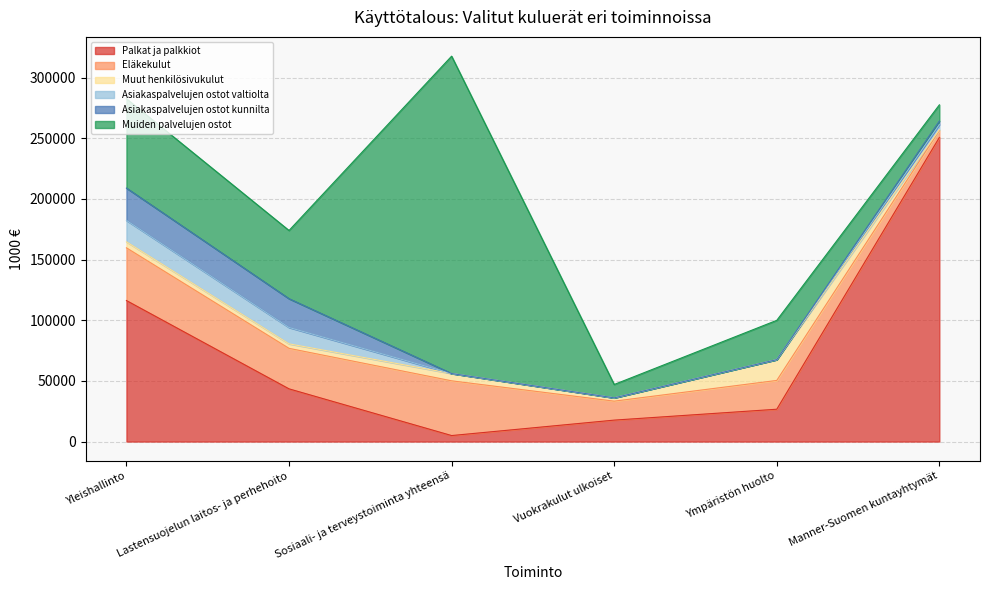

True or false: Asiakaspalvelujen ostot kunnilta has more than 2 points higher than both neighbors.

False